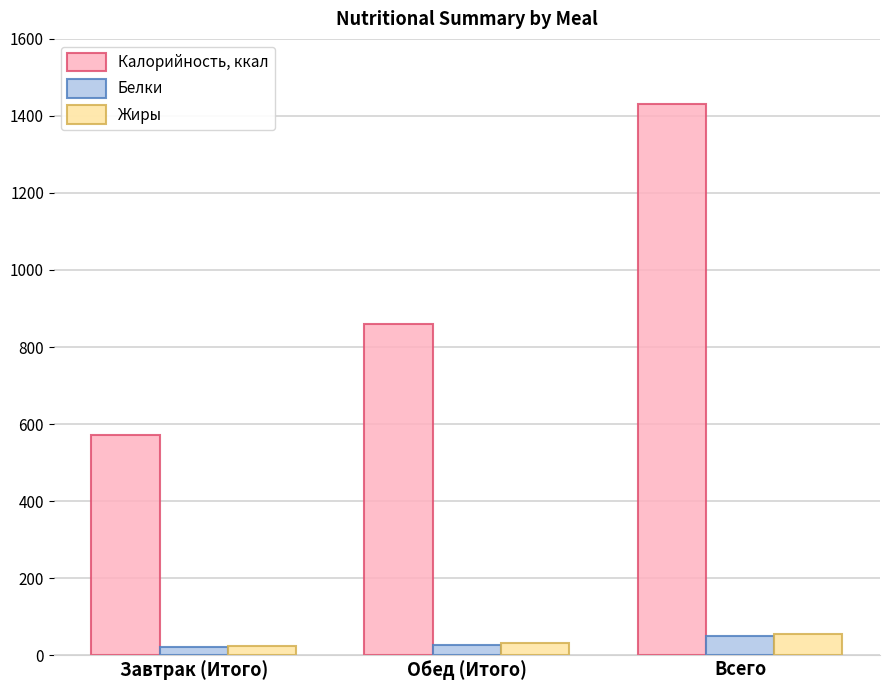

How many values in the Жиры series are below 30?

1